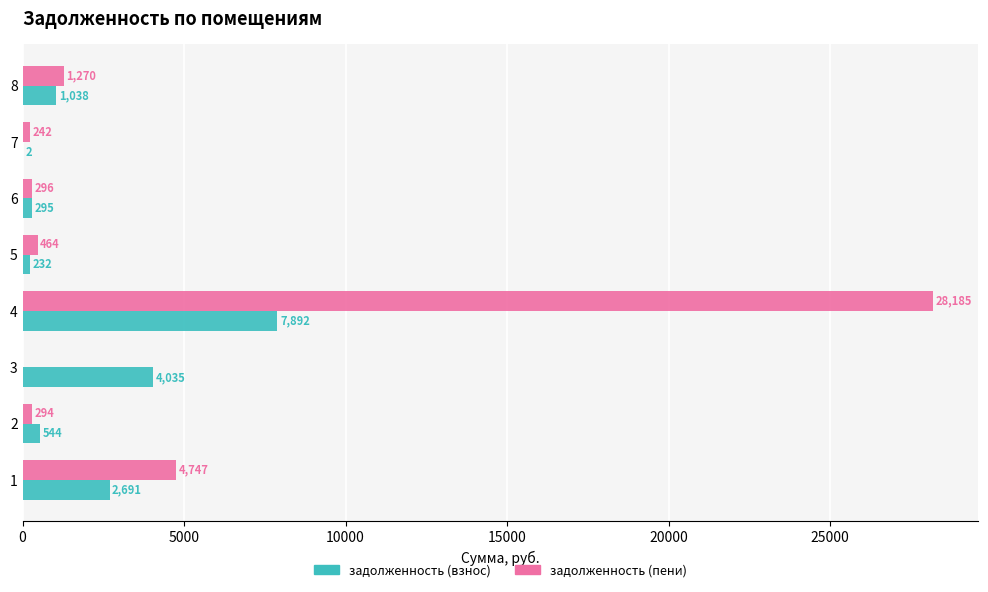

At which category is the sum across all series the highest?

4